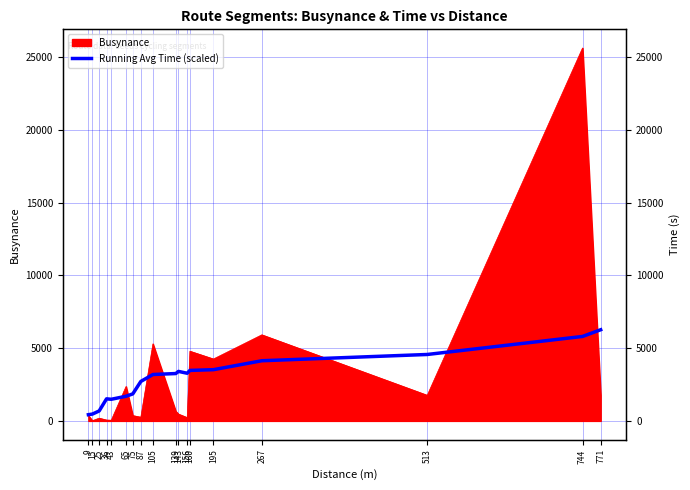

What is the value of the 17th point from the left?

5805.6